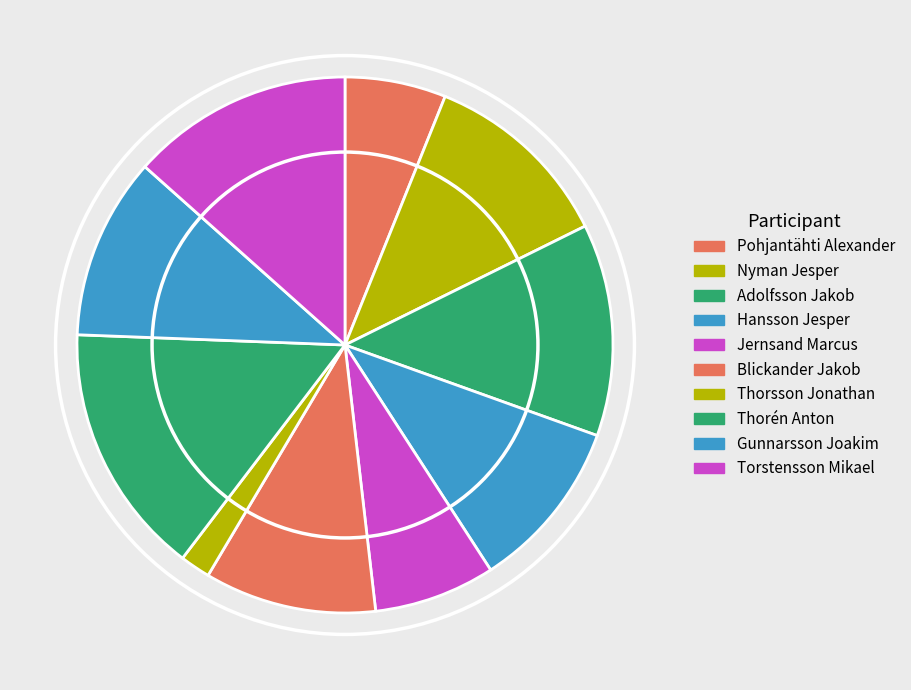

To the nearest percent, what is the combined percentage of Thorén Anton and Torstensson Mikael?

29%